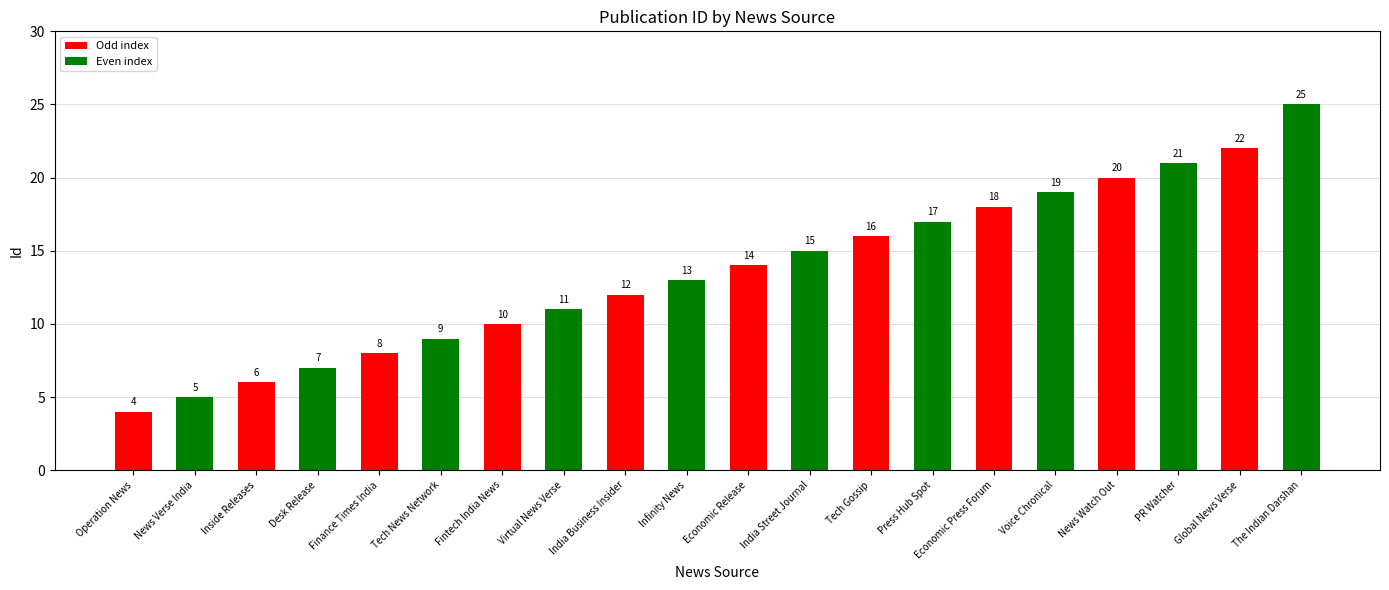

The chart shows a value of 26 at India Street Journal. True or false?

False